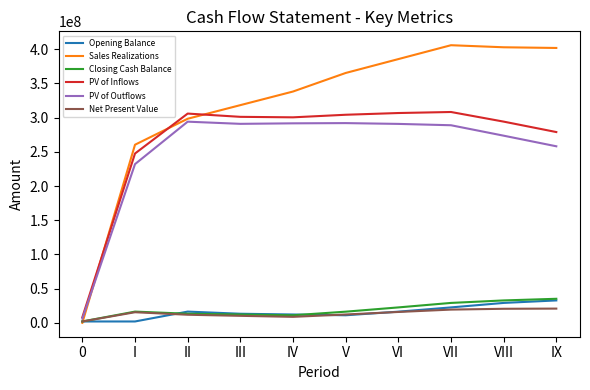

Is it true that PV of Inflows equals 520307468.9 at VII?

False